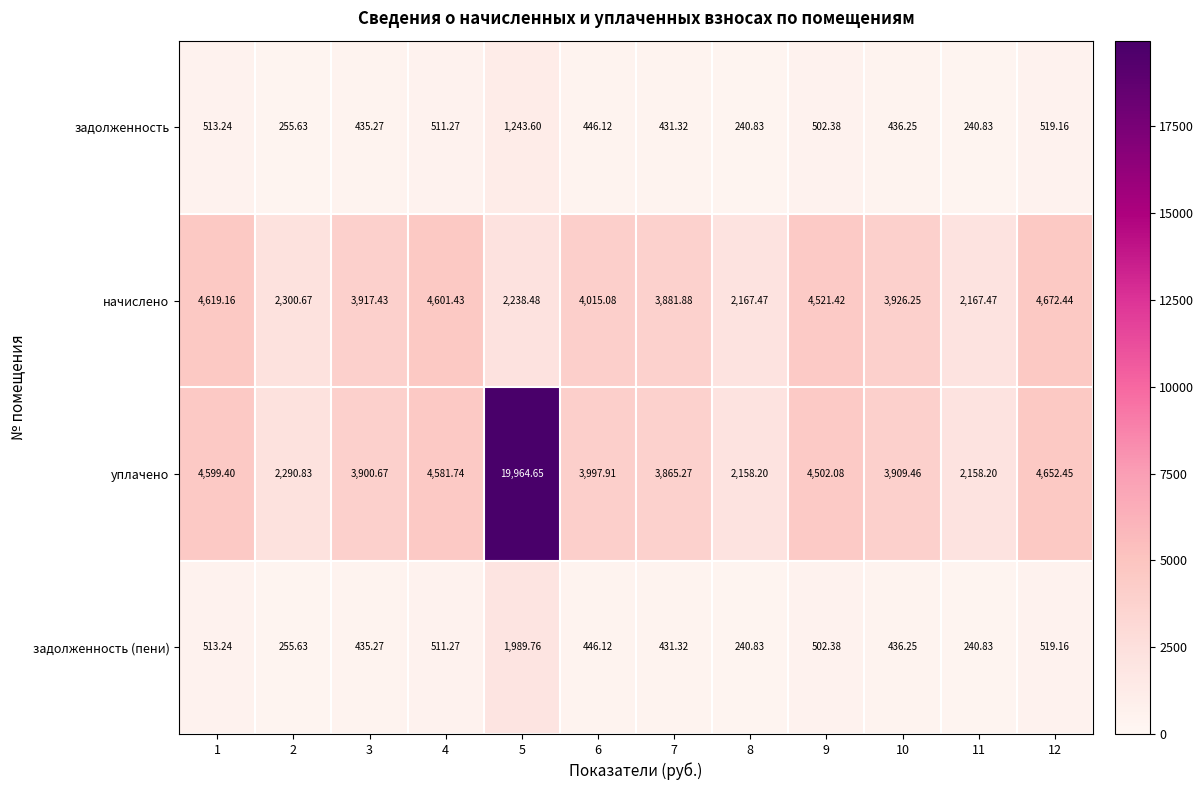

Rank the series by their maximum value, from highest to lowest.

уплачено, начислено, задолженность (пени), задолженность